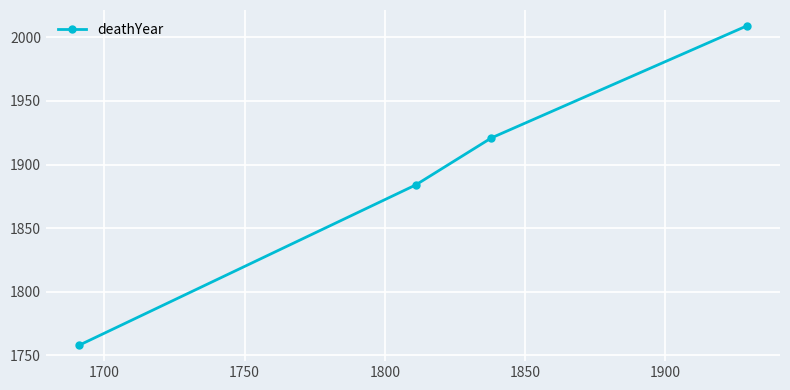

What is the value of the 4th point from the left?

2009